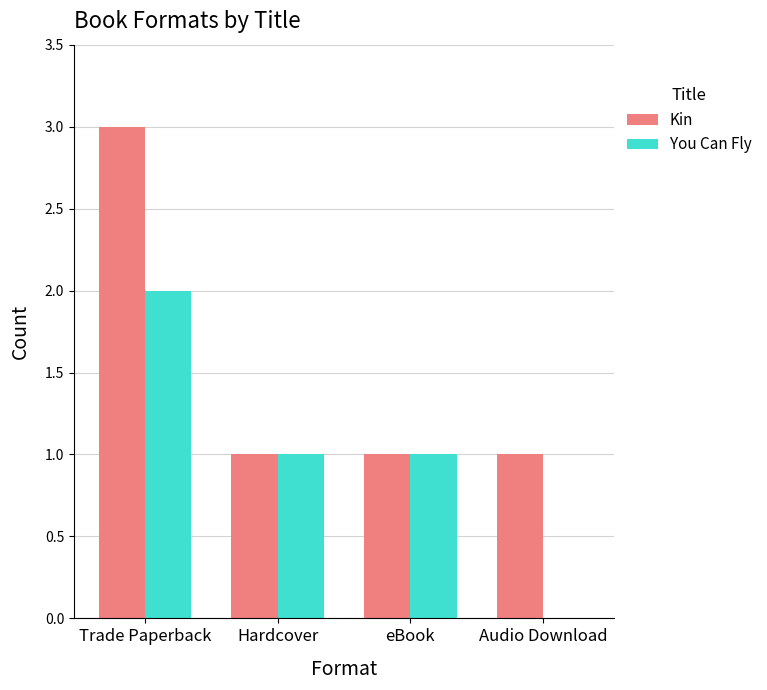

Between Hardcover and Audio Download, which series saw the biggest shift?

You Can Fly